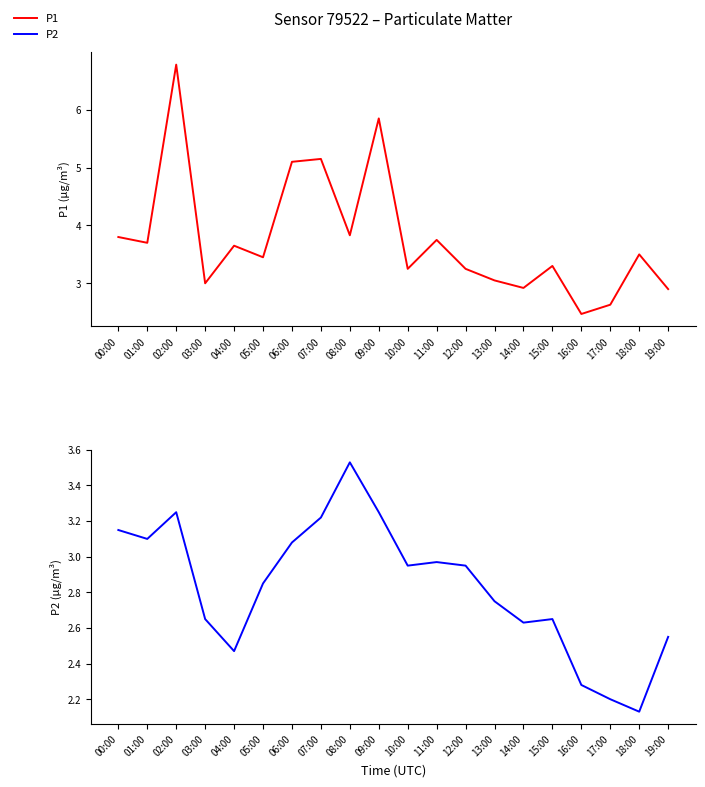

Is it true that P2 equals 0.6 at 10:00?

False